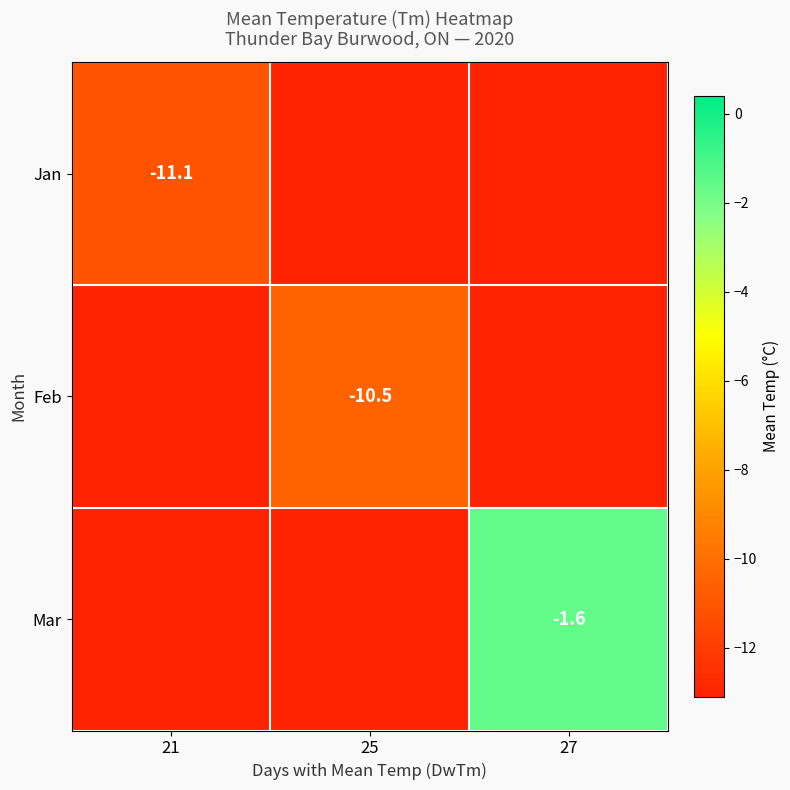

The value of Jan at 21 is -11.1. True or false?

True